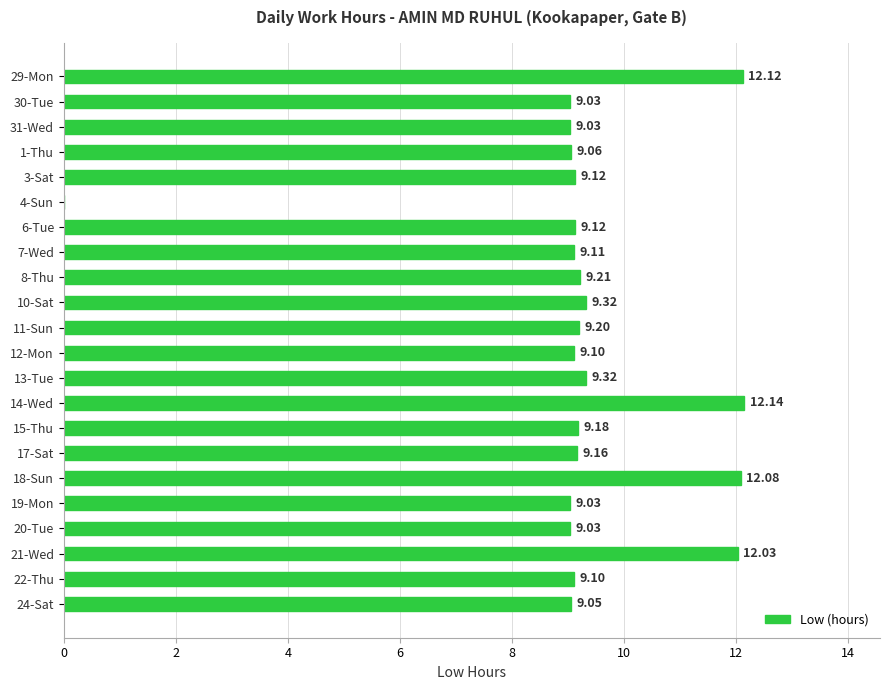

What is the sum of the values at 8-Thu and 3-Sat?

18.3